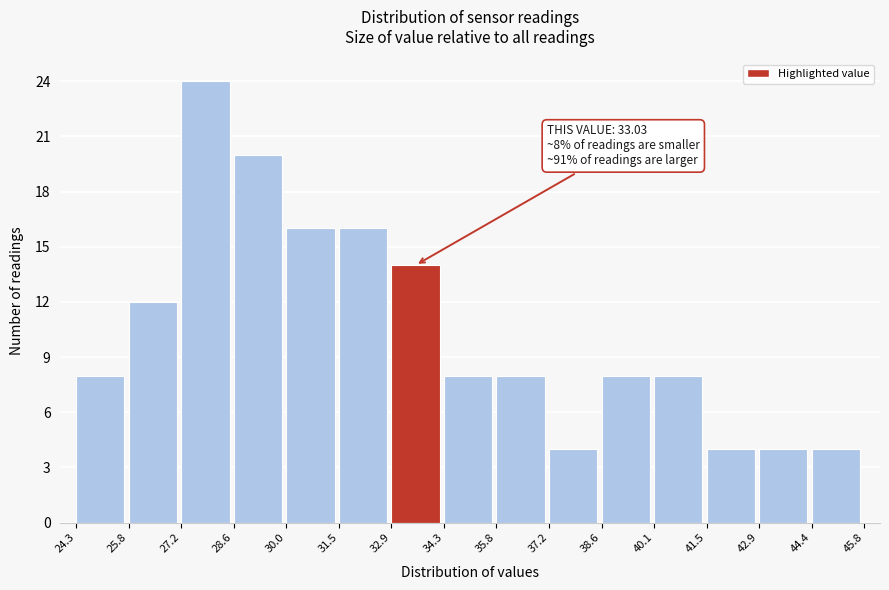

Which range on the x-axis has the tallest bar?

27.2 to 28.6